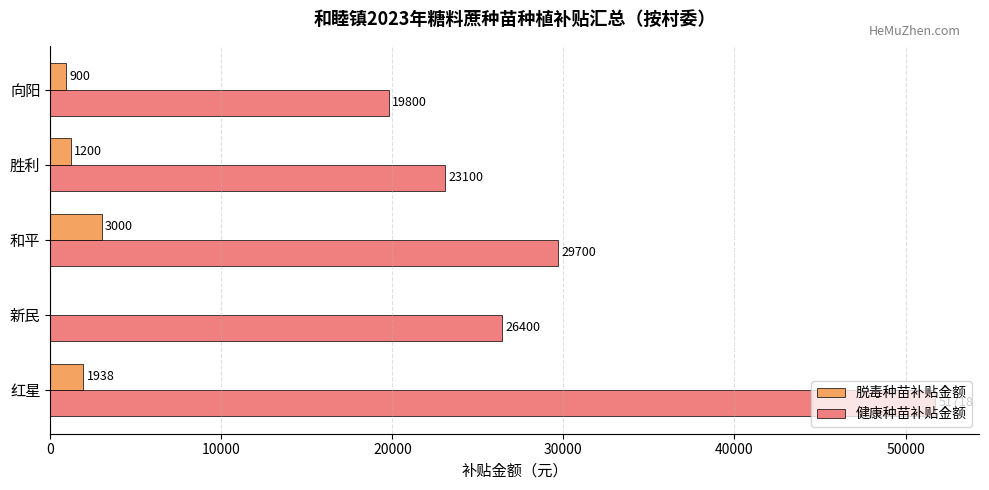

What is the average value of the 健康种苗补贴金额 series?

30143.5